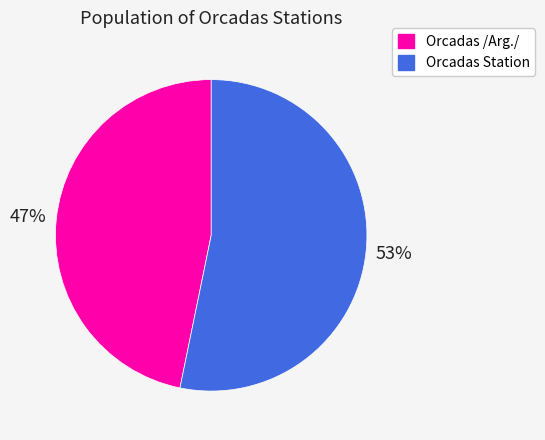

Is there a majority slice in this chart?

Yes